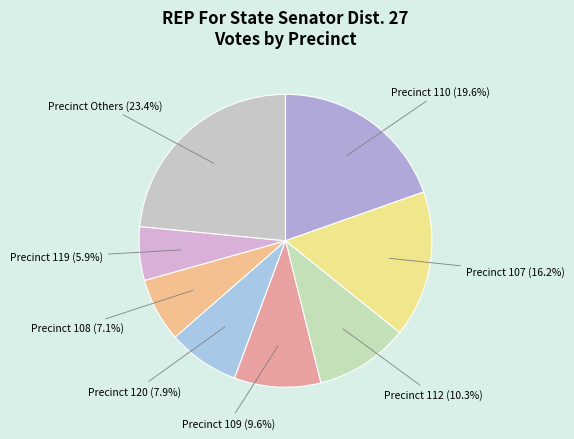

Is there a majority slice in this chart?

No